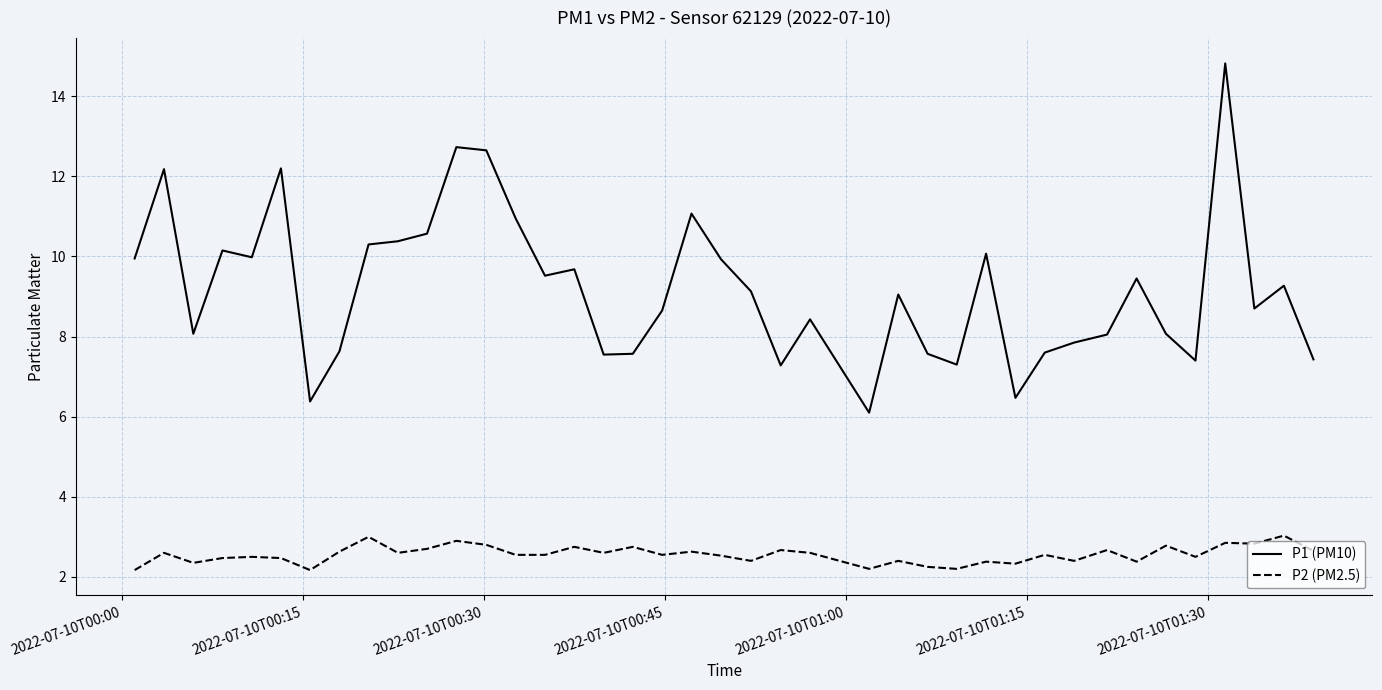

What is the difference between the maximum and minimum values in the P1 (PM10) series?

8.7